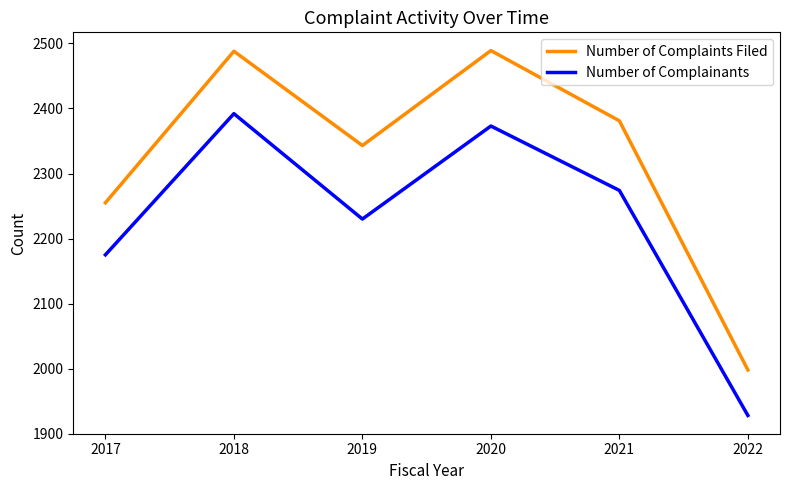

What is the sum of all Number of Complainants values?

13372